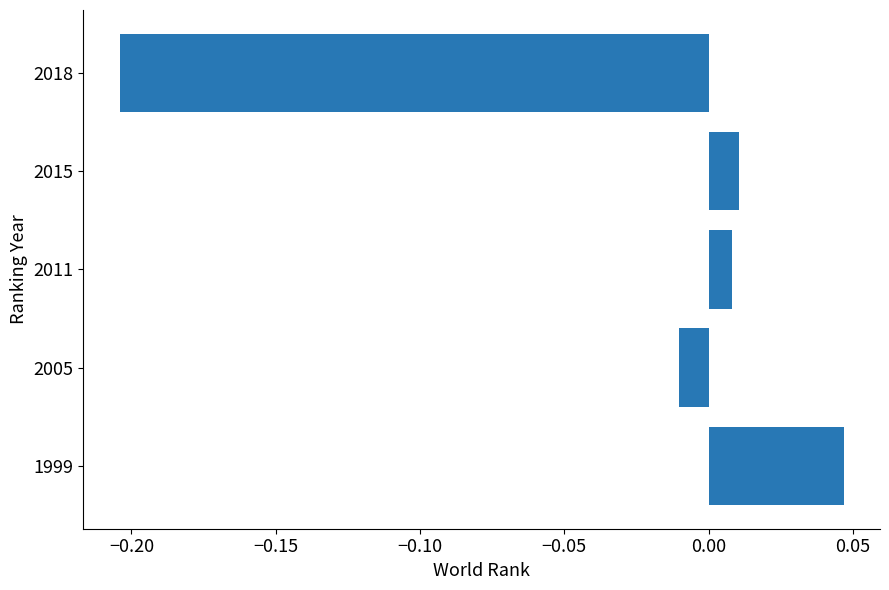

Between 1999 and 2015, which is larger?

1999